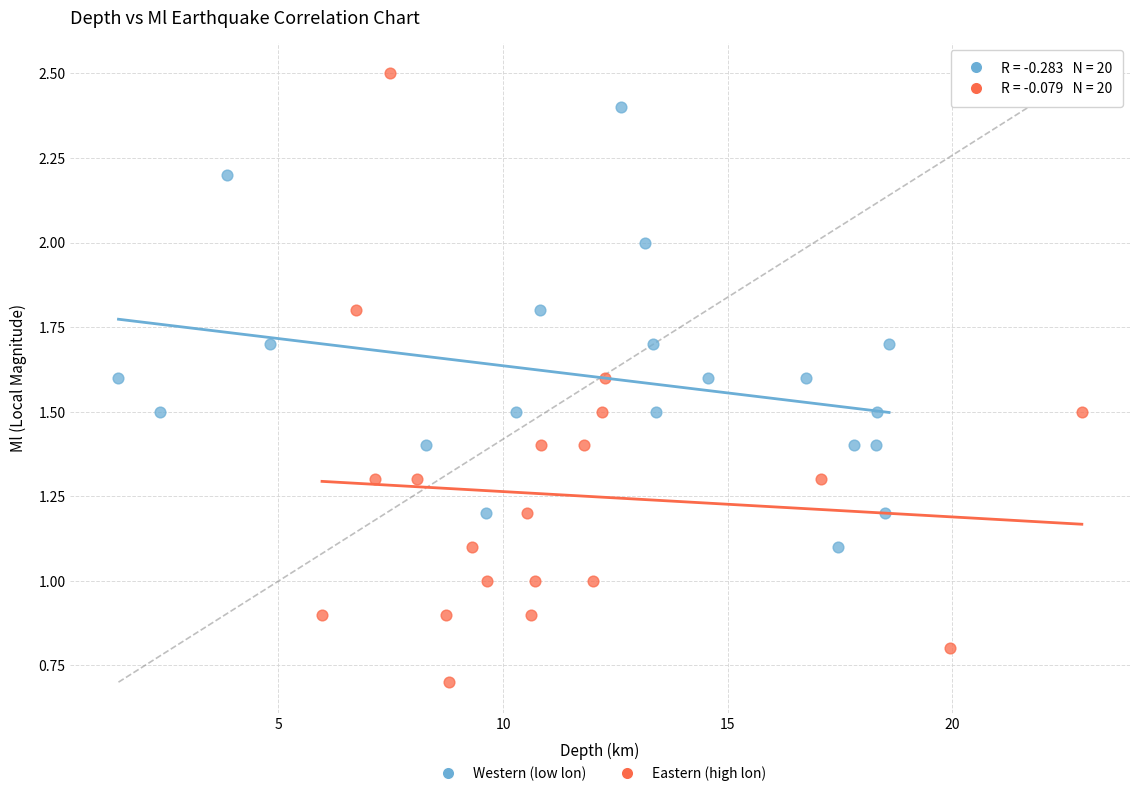

Which series reaches the maximum Y coordinate?

Eastern (high lon)